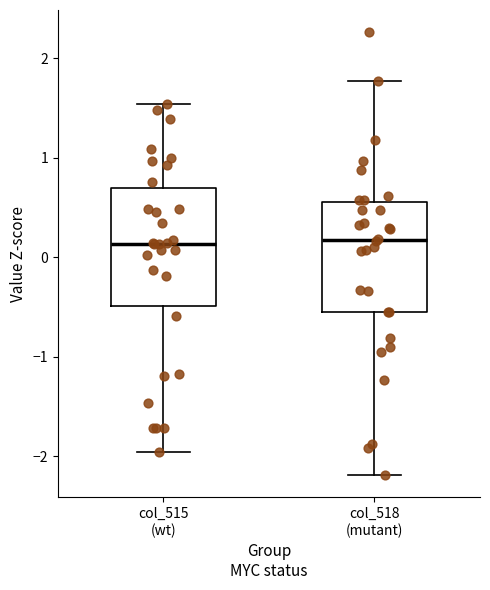

Reading left to right, read every box against the y-axis: the position of its median line, the range the box covers, and the ends of its whiskers. The values are not printed on the chart, so give them approximately, as read against the axis.

col_515 (wt): median 0.1, box -0.5 to 0.7, whiskers -2.0 to 1.5
col_518 (mutant): median 0.2, box -0.5 to 0.6, whiskers -2.2 to 1.8